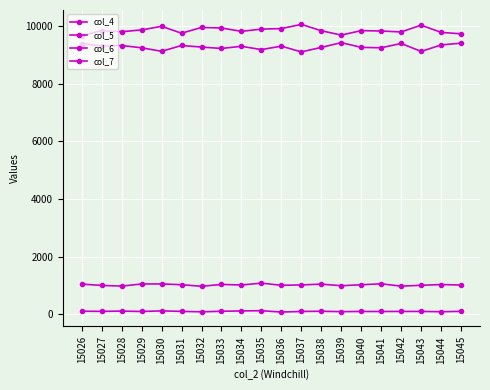

Where is col_7 nearest to the value 108?

15027